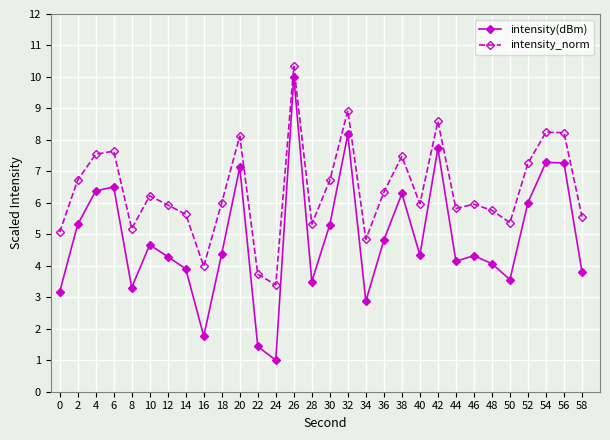

The value of intensity(dBm) at 12 is 2.2. True or false?

False